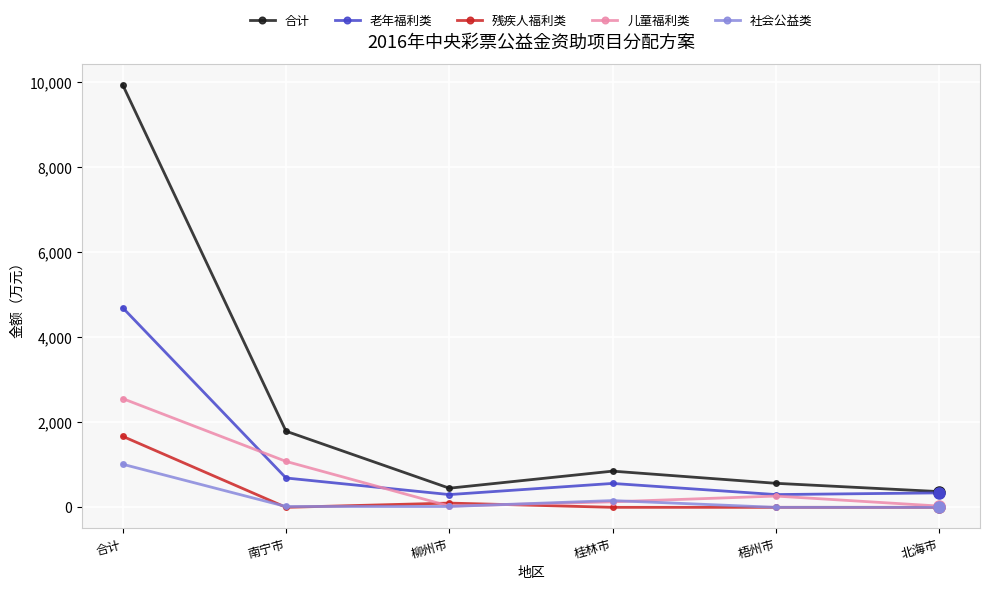

What are all the series names shown in the legend?

合计, 老年福利类, 残疾人福利类, 儿童福利类, 社会公益类